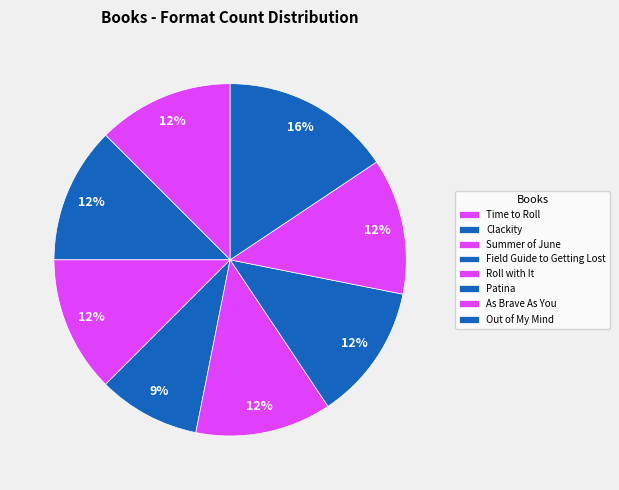

How many segments does this pie chart have?

8